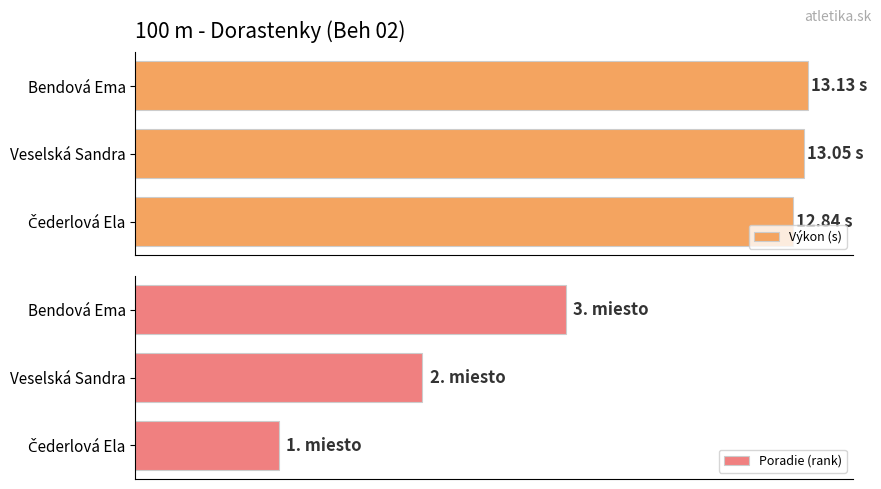

The value of Poradie (rank) at Veselská Sandra is 0.6. True or false?

False